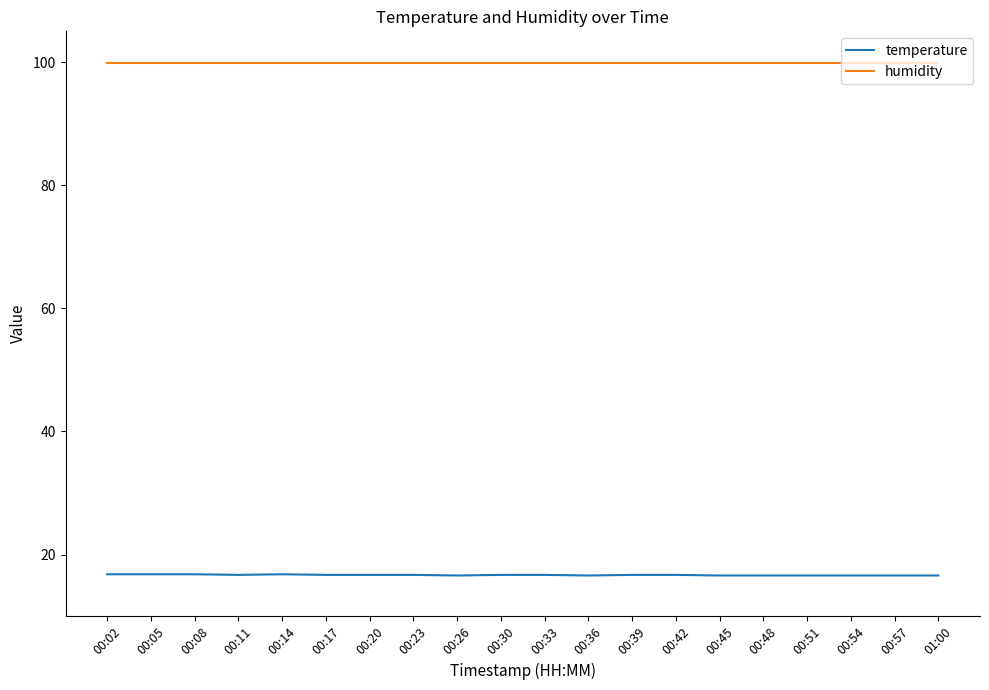

At 00:45, list the series in order from largest to smallest.

humidity, temperature